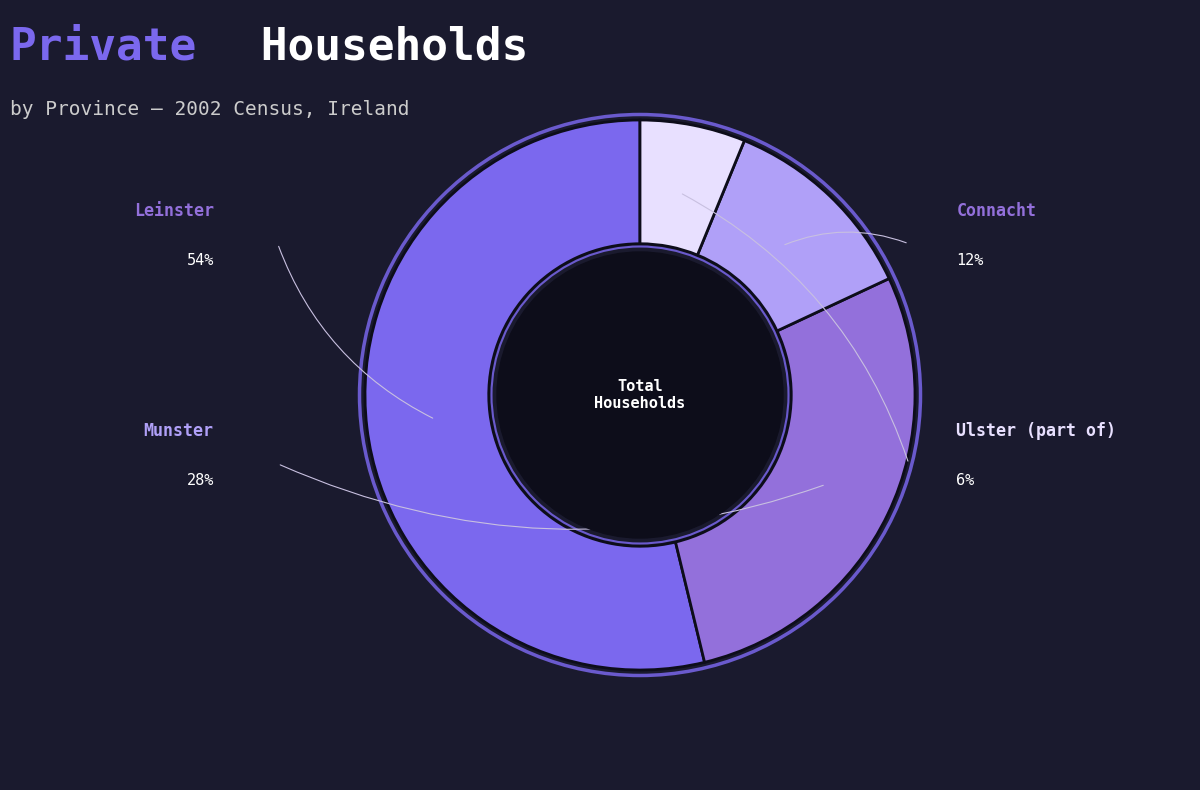

The Leinster slice represents 40% of the pie. True or false?

False